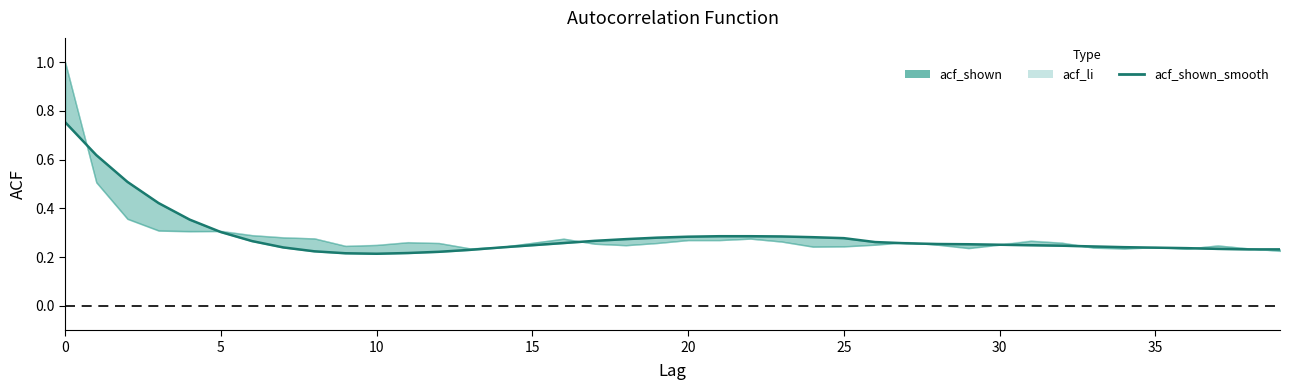

Is it true that the value at 22 is 0.3?

True